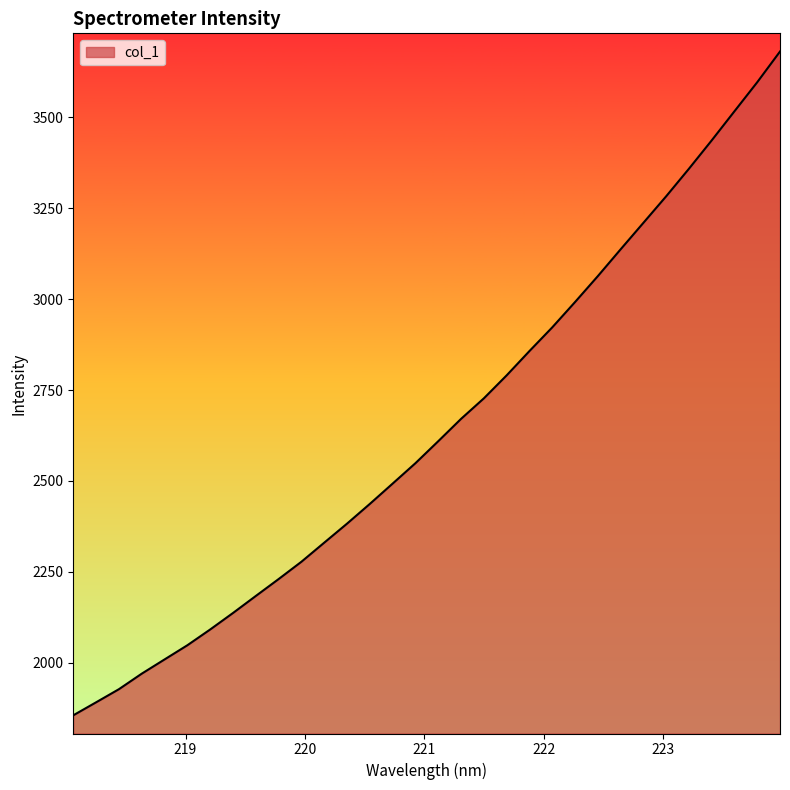

Count the number of categories in the chart.

32